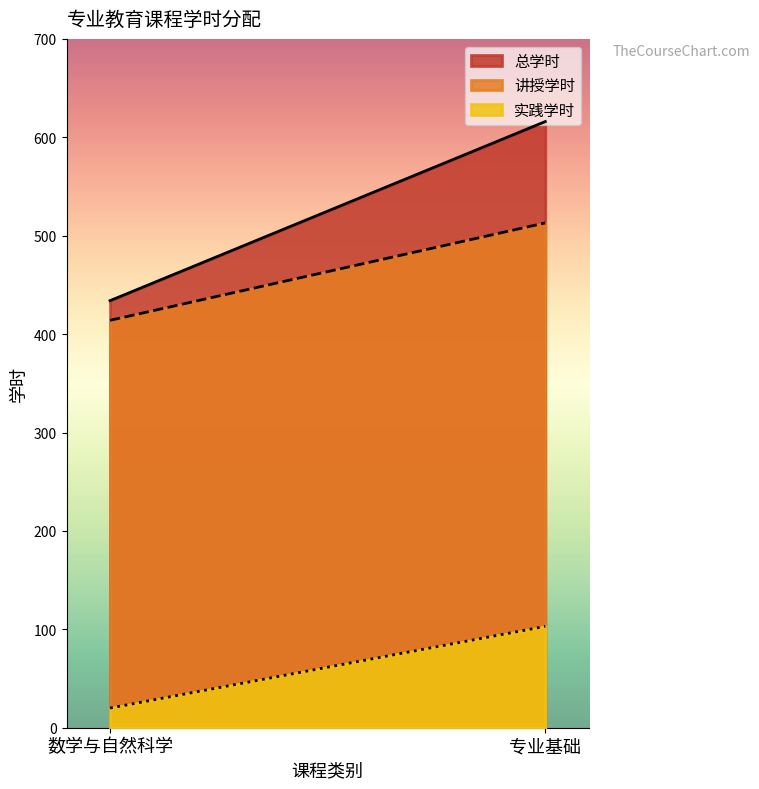

True or false: 讲授学时 and 总学时 cross at least once.

False